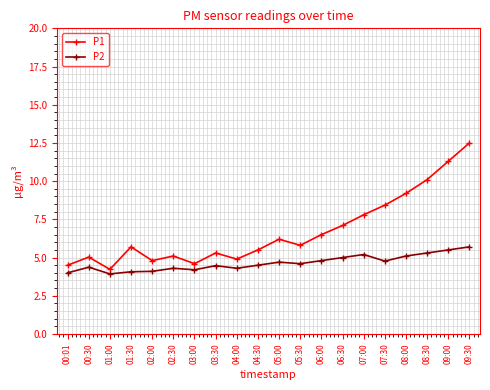

True or false: P2 and P1 cross at least once.

False